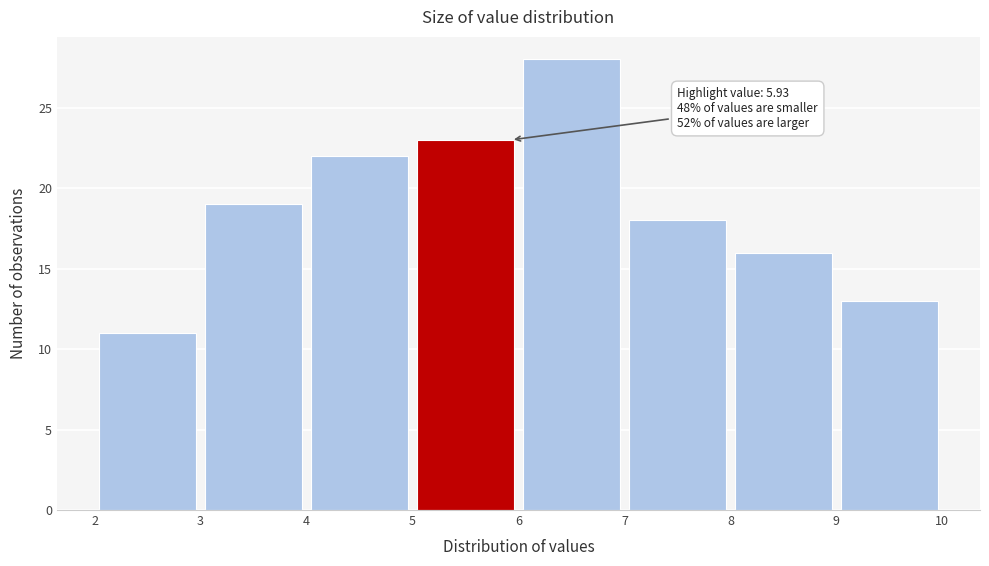

Which range on the x-axis has the tallest bar?

6 to 7